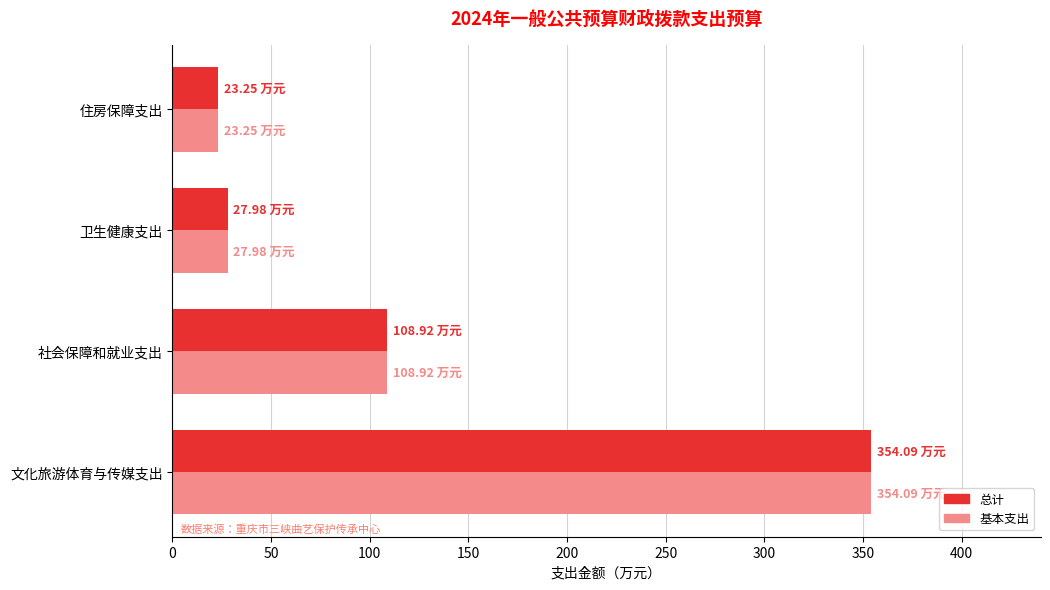

At which category does the chart reach its peak across all series?

文化旅游体育与传媒支出